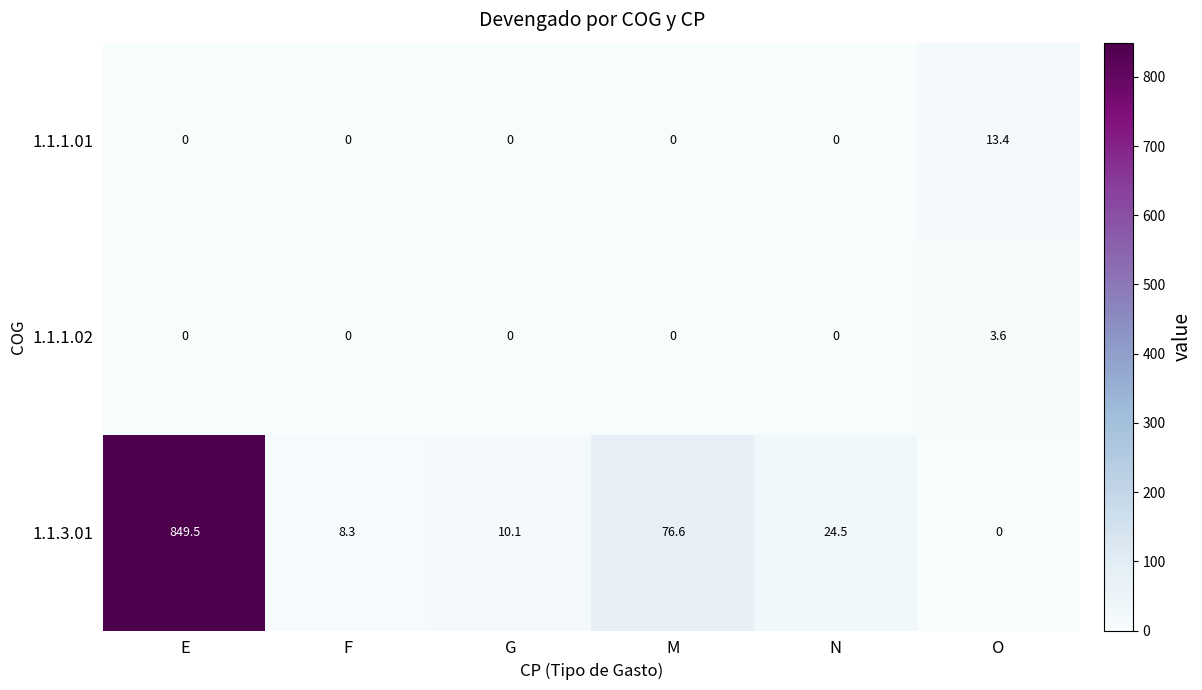

Which series has the widest spread of values?

1.1.3.01